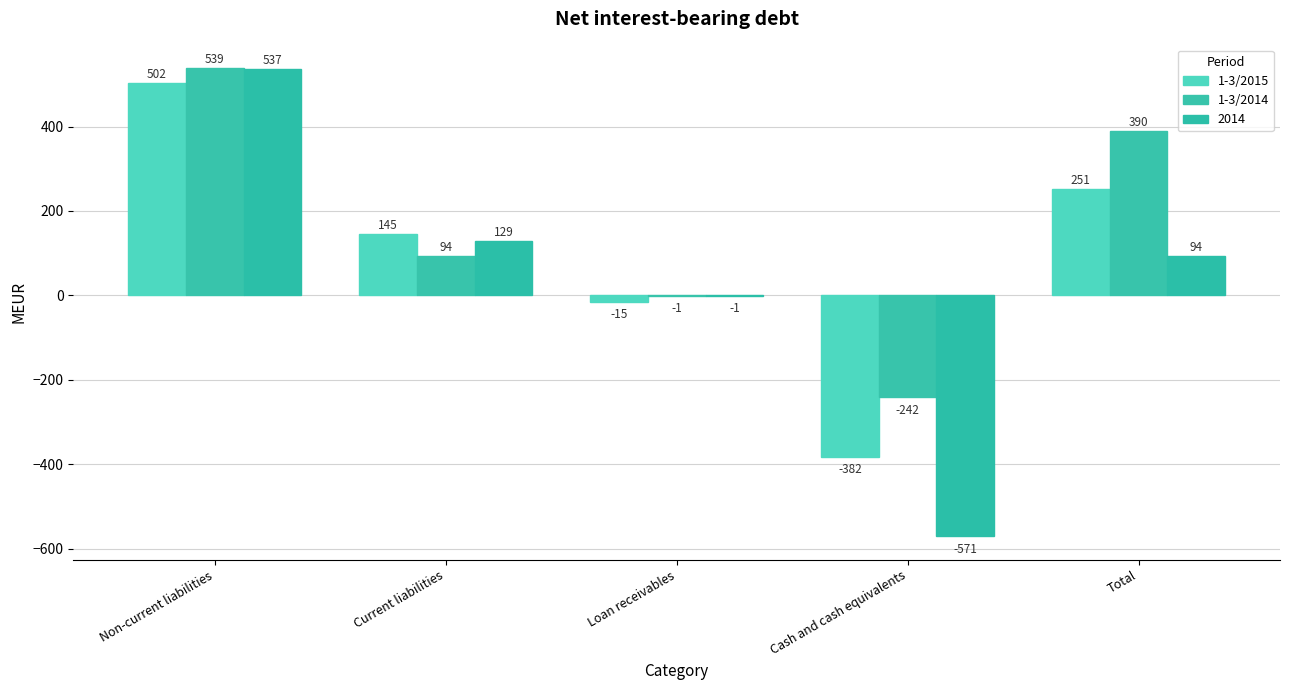

Is it true that 1-3/2014 equals 539 at Non-current liabilities?

True